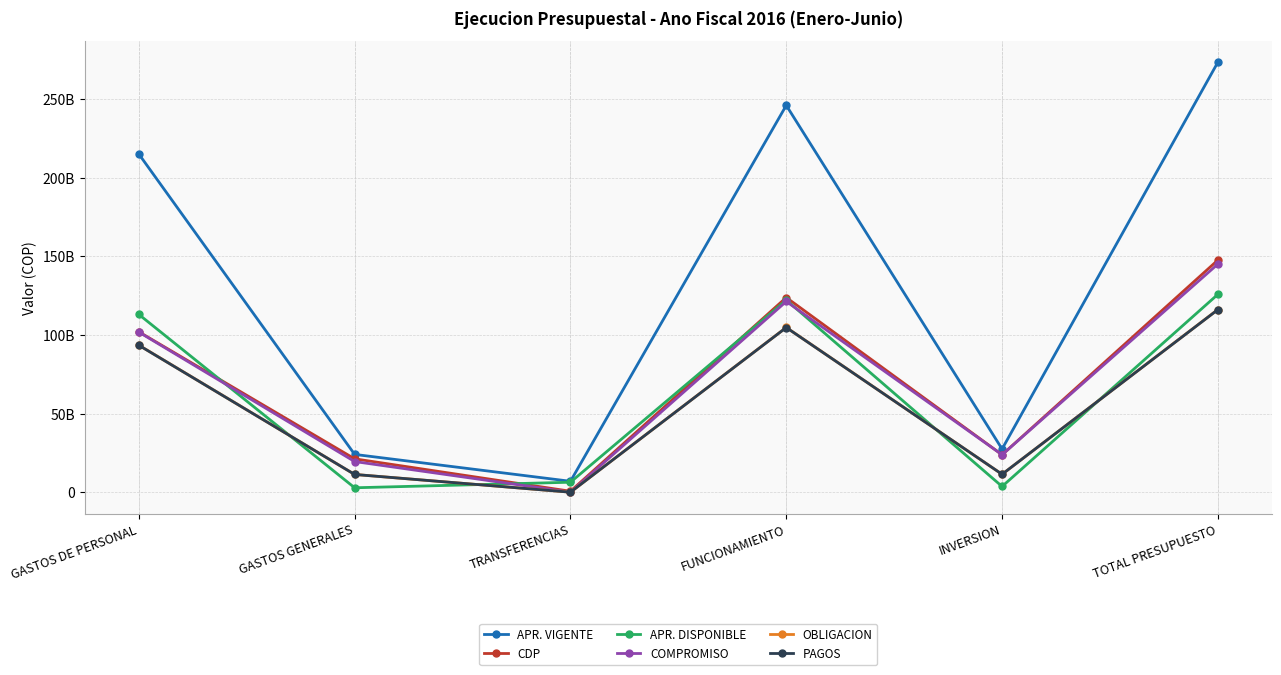

Rank the series by their maximum value, from highest to lowest.

APR. VIGENTE, CDP, COMPROMISO, APR. DISPONIBLE, OBLIGACION, PAGOS